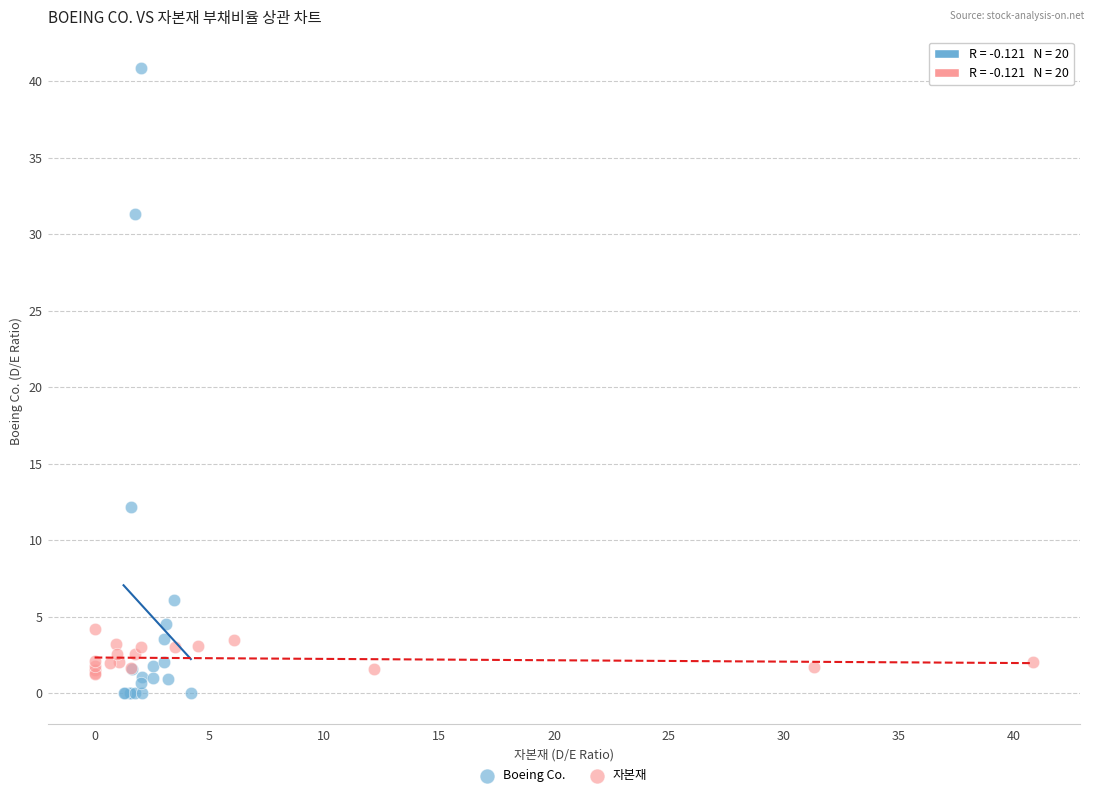

Which series reaches the maximum Y coordinate?

Boeing Co.